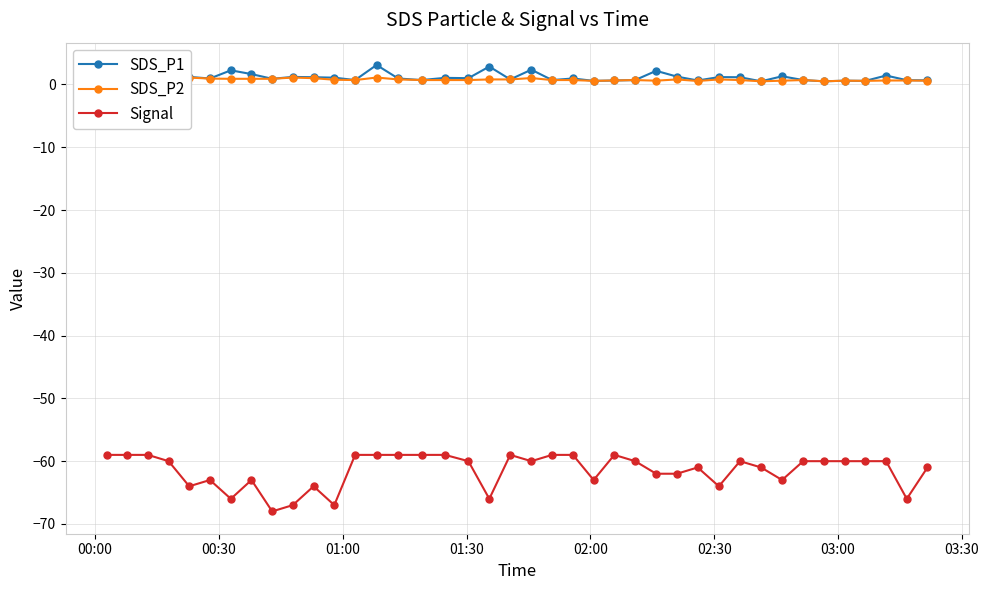

True or false: Signal and SDS_P1 cross at least once.

False